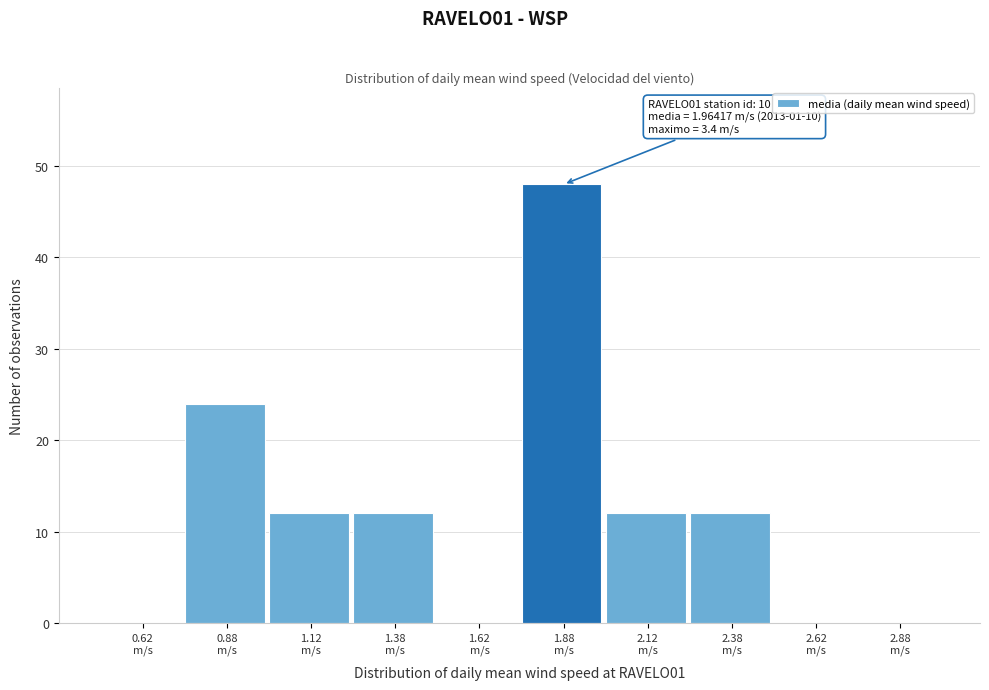

Over which range of the x-axis is the bar tallest?

1.75 to 2.00